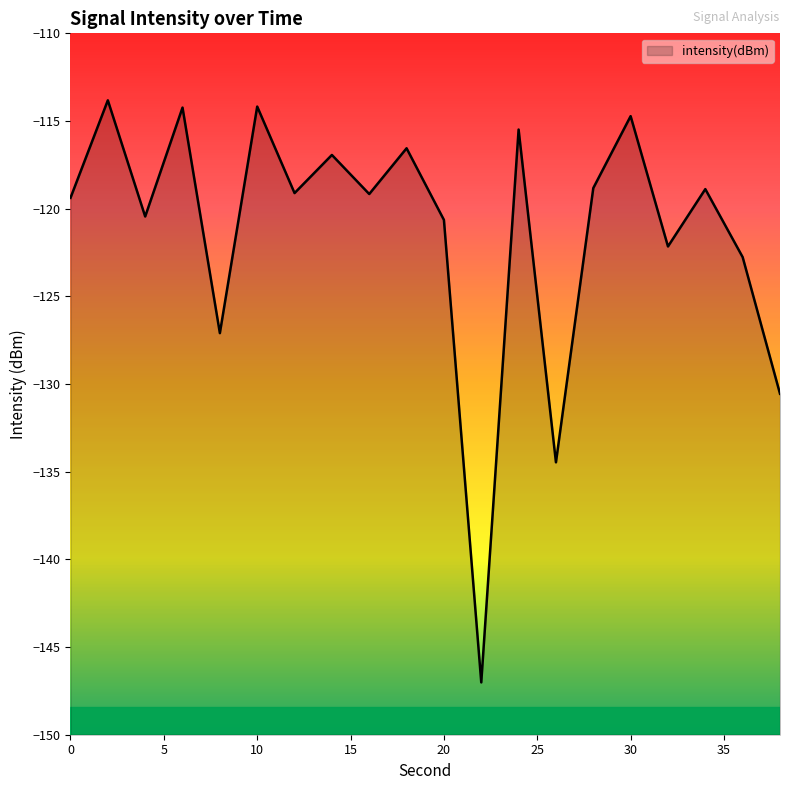

Does the chart have visible grid lines?

No